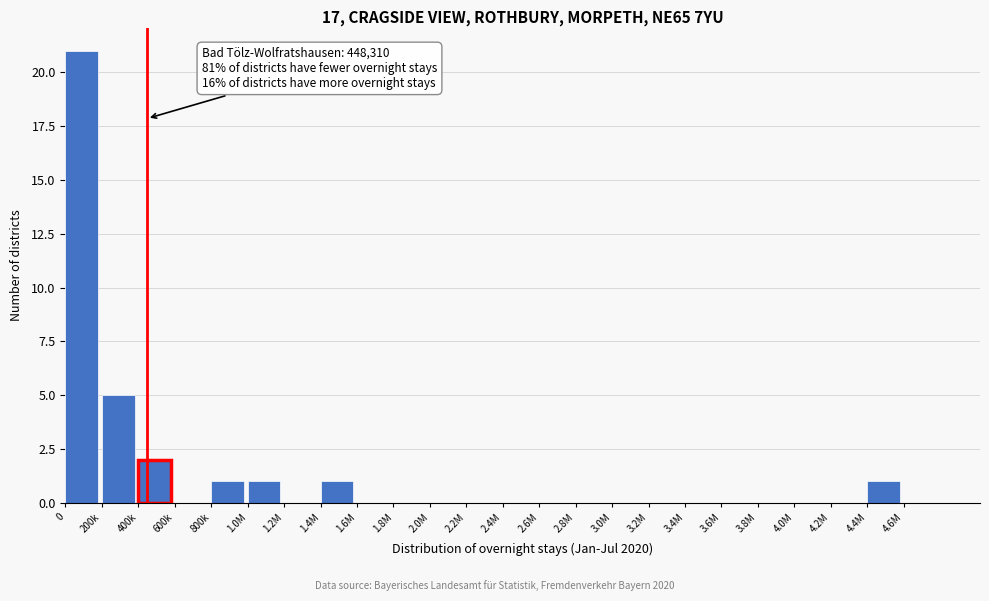

Reading left to right, list all the values displayed in this chart.

0=21	200k=5	400k=2	600k=0	800k=1	1.0M=1	1.2M=0	1.4M=1	1.6M=0	1.8M=0	2.0M=0	2.2M=0	2.4M=0	2.6M=0	2.8M=0	3.0M=0	3.2M=0	3.4M=0	3.6M=0	3.8M=0	4.0M=0	4.2M=0	4.4M=1	4.6M=0